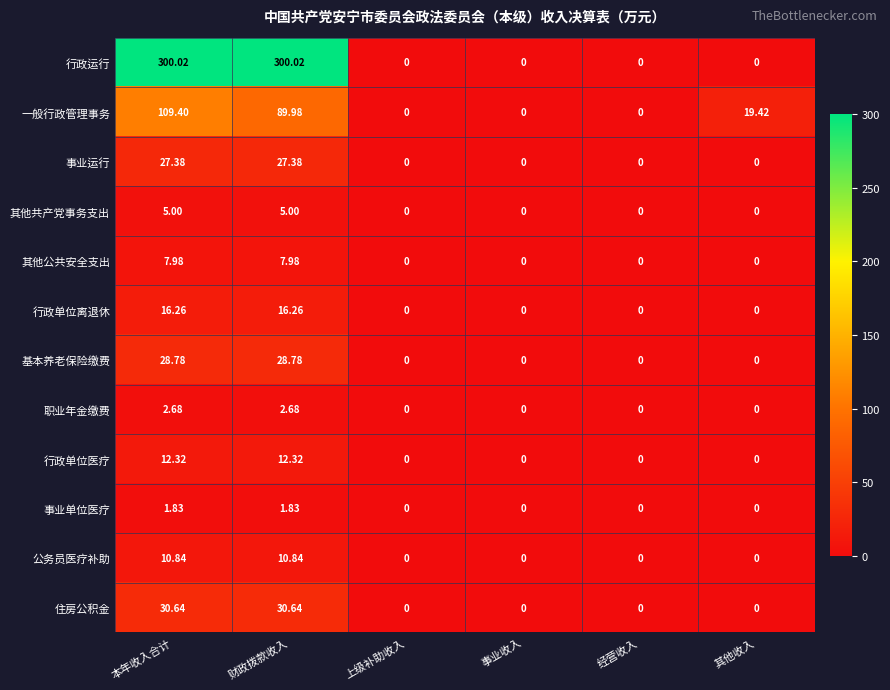

List the series in order of their peak value, lowest first.

事业单位医疗, 职业年金缴费, 其他共产党事务支出, 其他公共安全支出, 公务员医疗补助, 行政单位医疗, 行政单位离退休, 事业运行, 基本养老保险缴费, 住房公积金, 一般行政管理事务, 行政运行